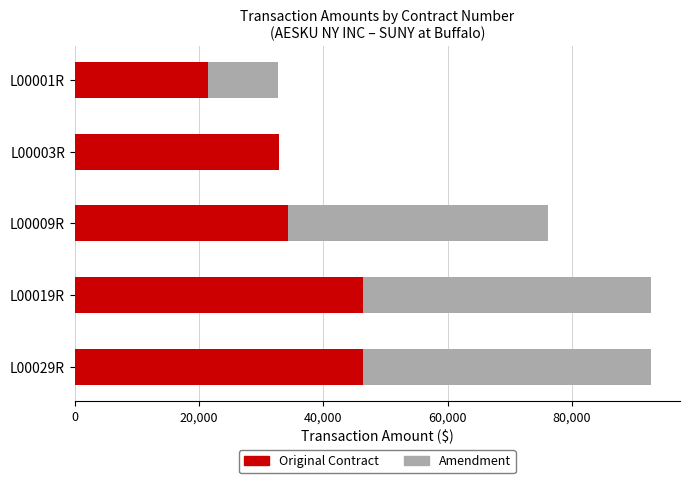

How many data points in Original Contract are above 34308?

3